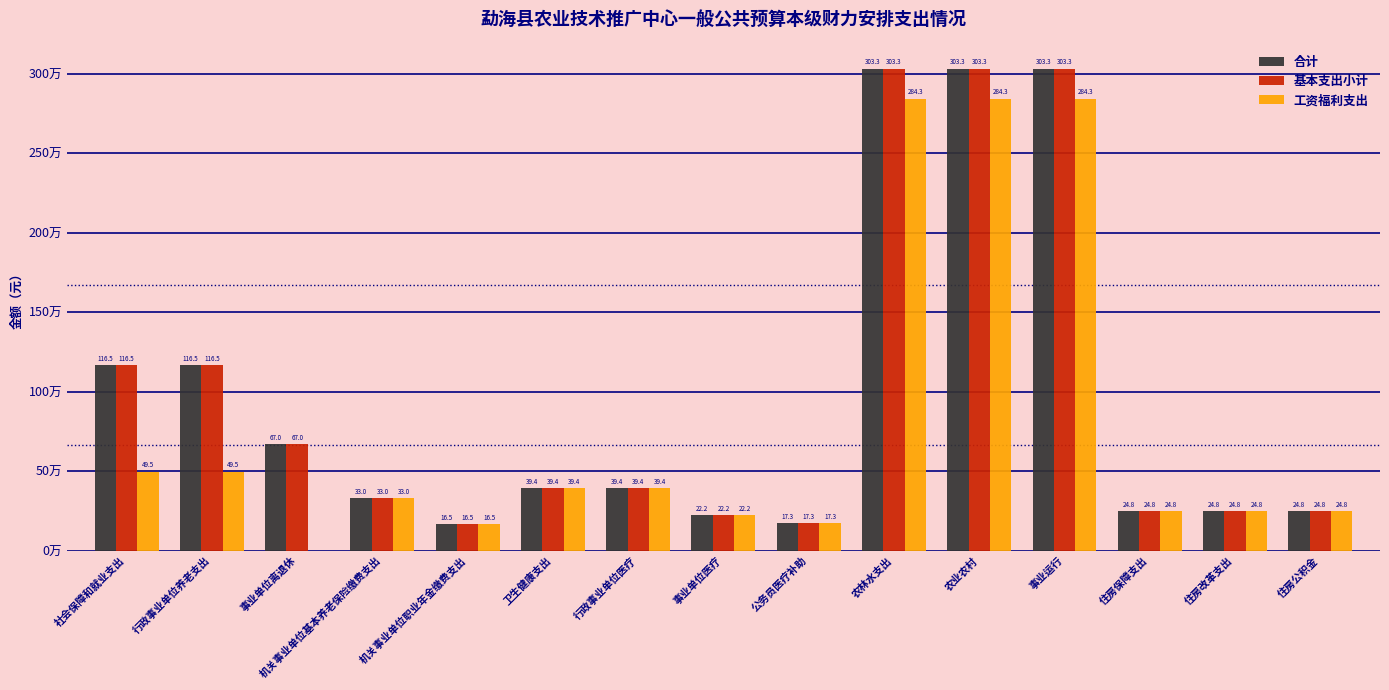

Are the bars grouped side by side (vs. stacked)?

Yes